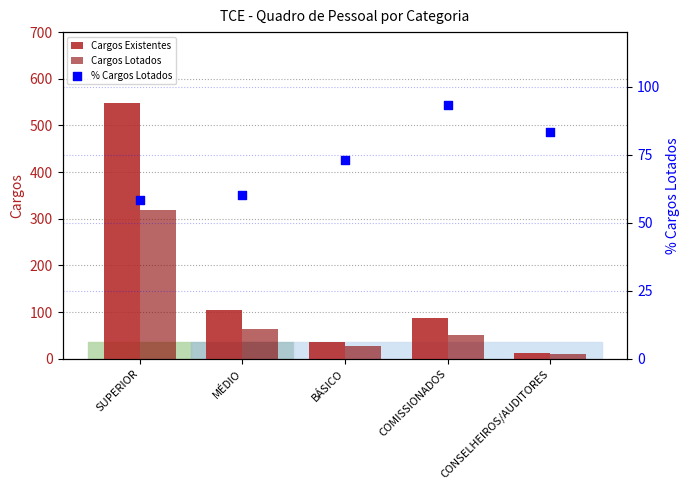

What is the total value across all series at MÉDIO?

228.0